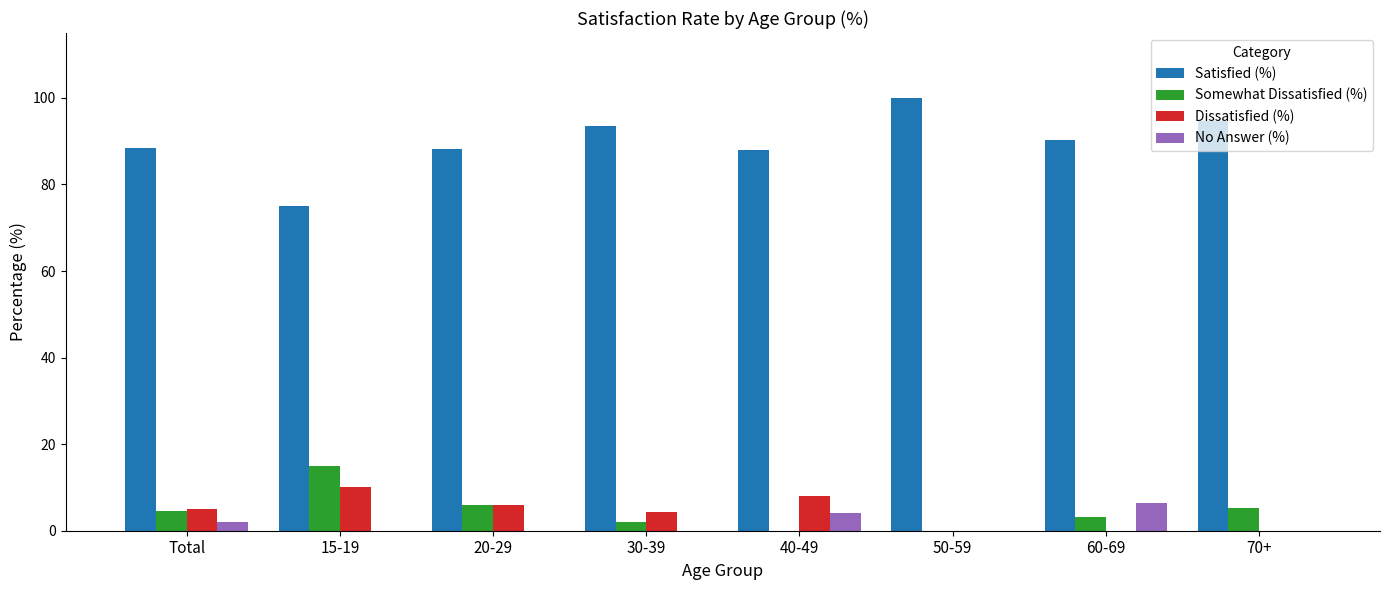

Does the chart contain stacked bars?

No